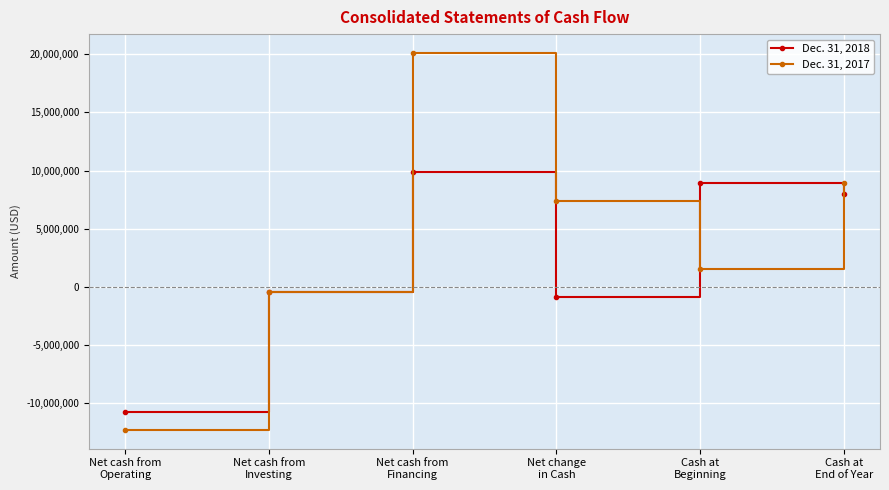

How many interior local valleys does the Dec. 31, 2017 series have?

1